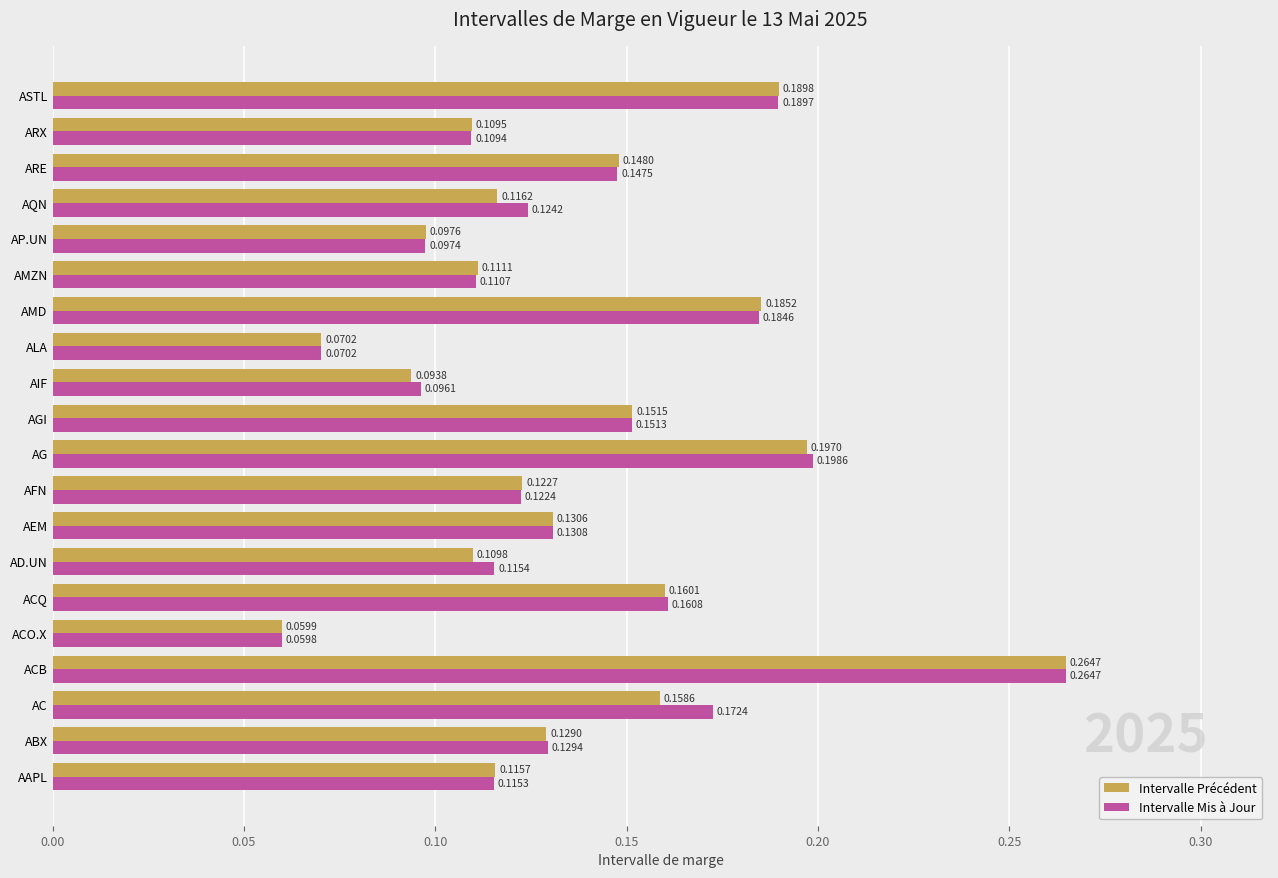

What is the sum of all Intervalle Mis à Jour values?

2.8